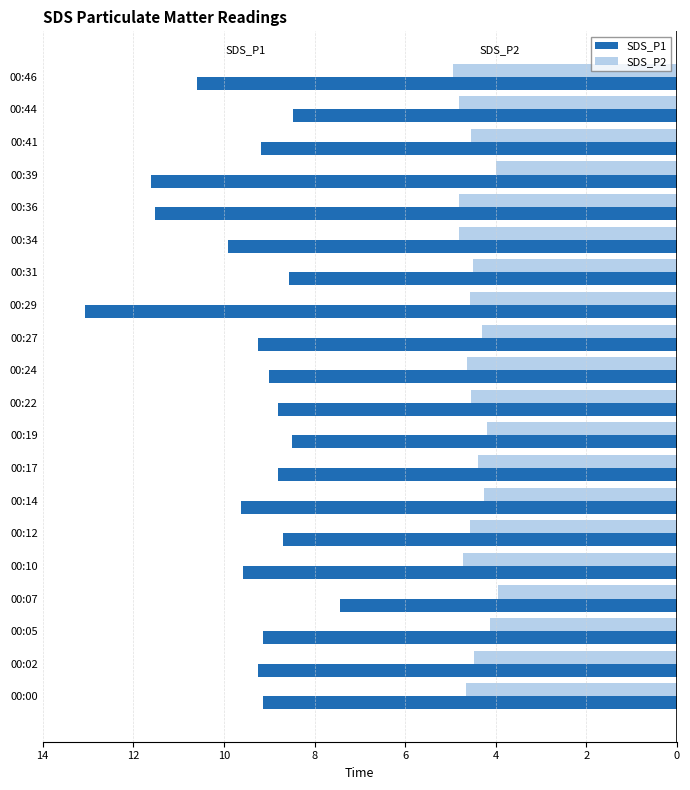

What are all the series names shown in the legend?

SDS_P1, SDS_P2